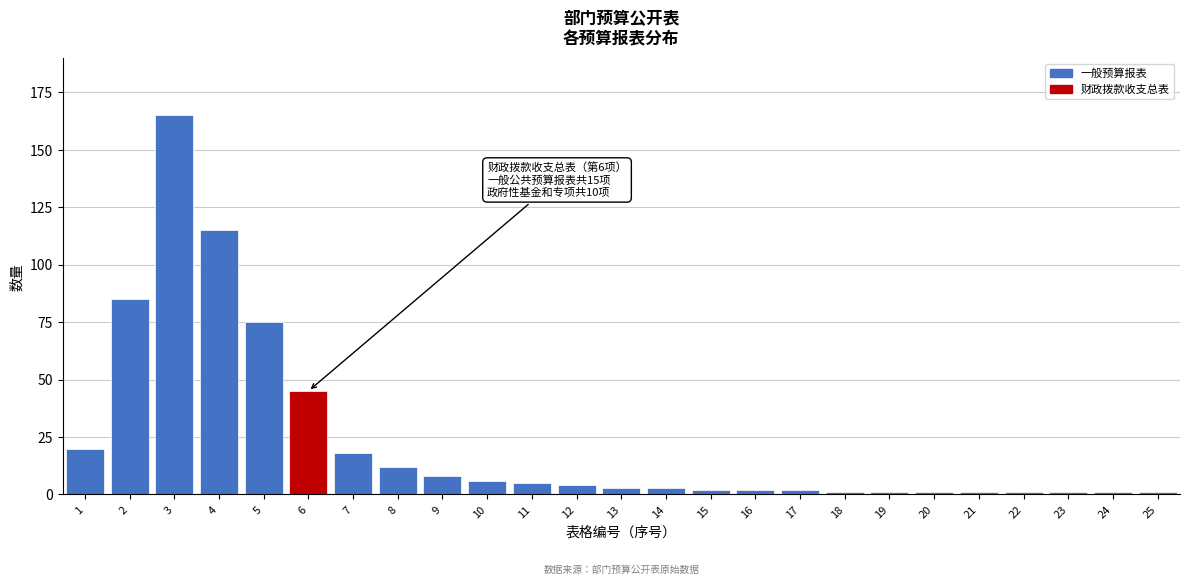

Reading left to right, transcribe all the data shown in this chart.

1=20	2=85	3=165	4=115	5=75	6=45	7=18	8=12	9=8	10=6	11=5	12=4	13=3	14=3	15=2	16=2	17=2	18=1	19=1	20=1	21=1	22=1	23=1	24=1	25=1